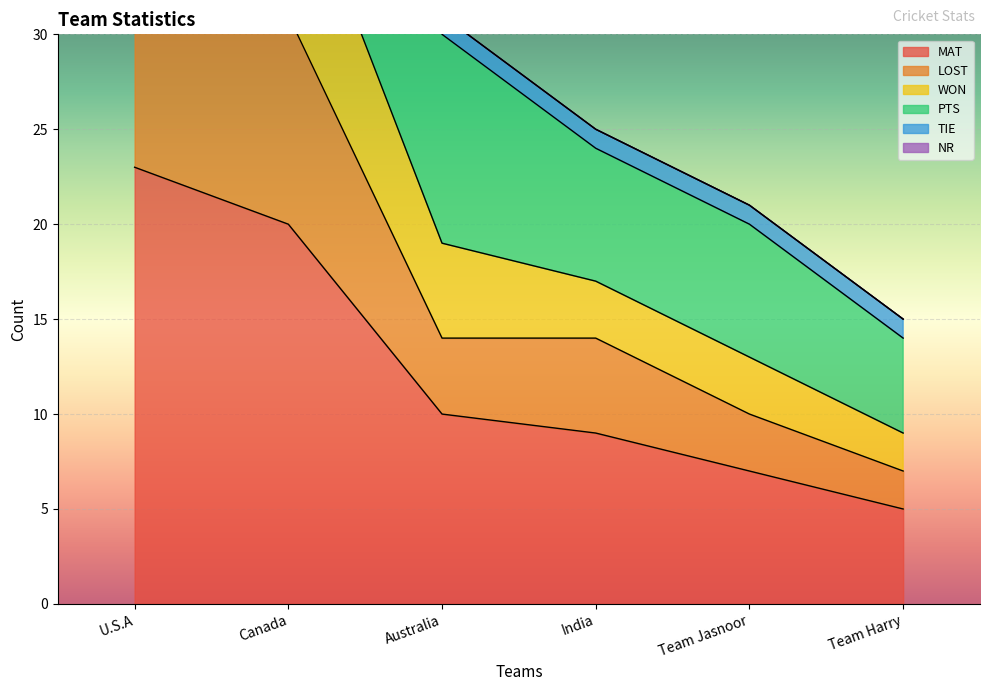

At which label is MAT closest to 14?

Australia